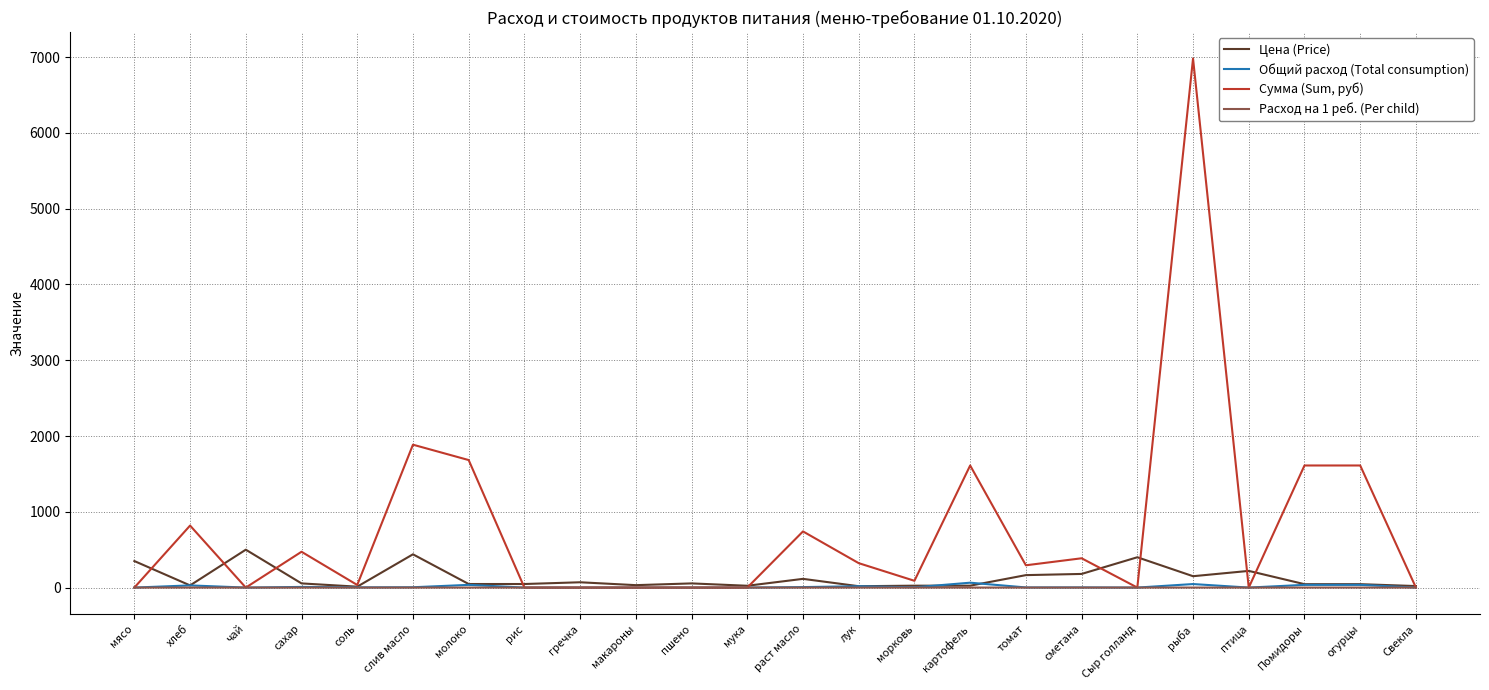

The value of Сумма (Sum, руб) at слив масло is 677.1. True or false?

False